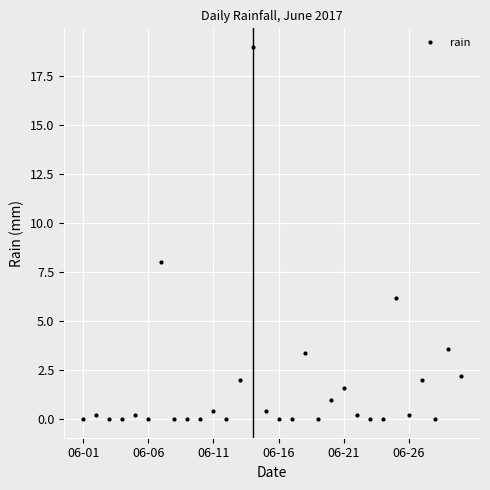

What is the maximum value shown in the chart?

19.0